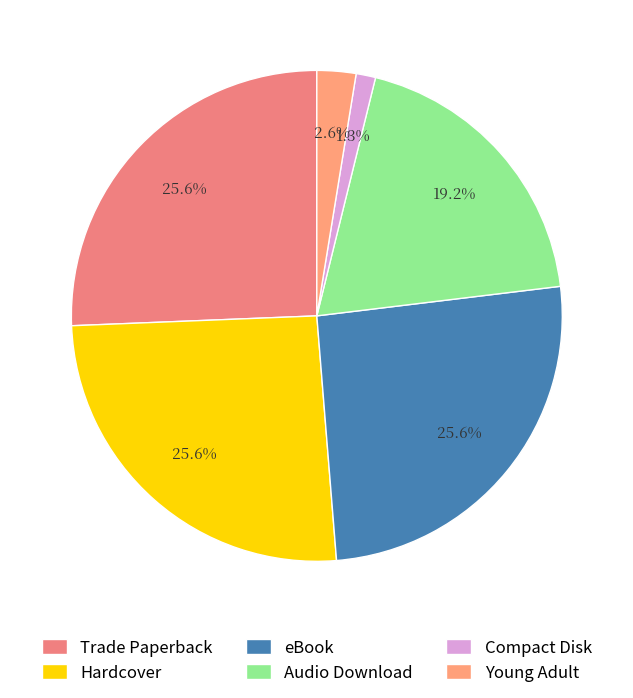

How many slices are in this pie chart?

6